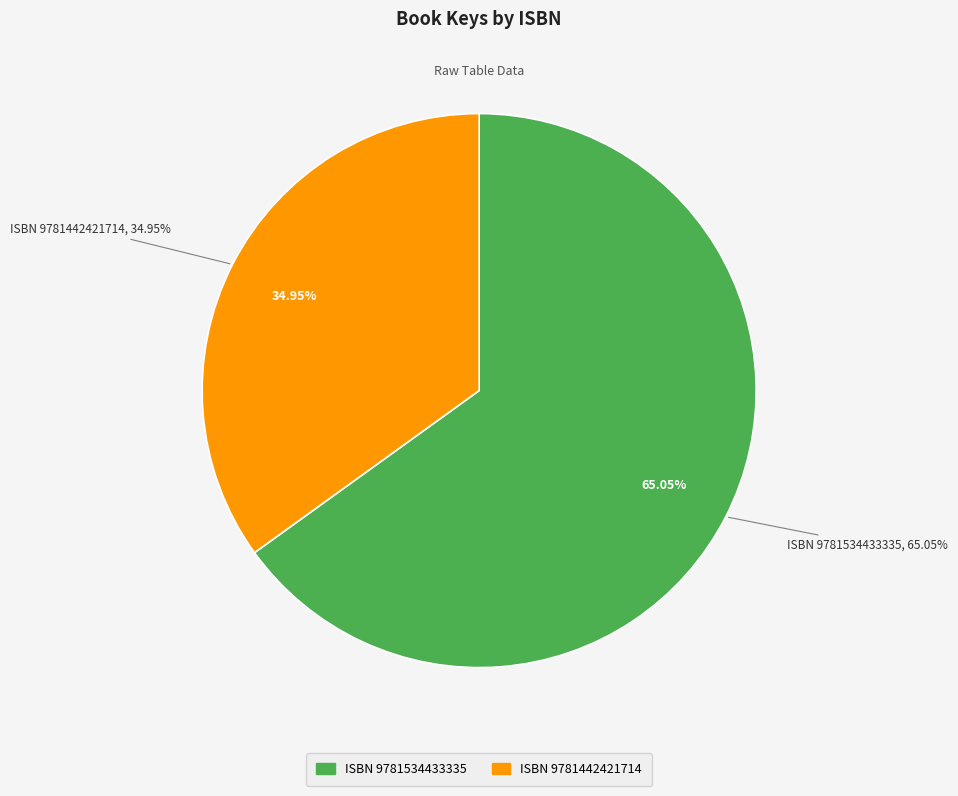

To the nearest percent, what percentage of the pie is 9781442421714?

35%